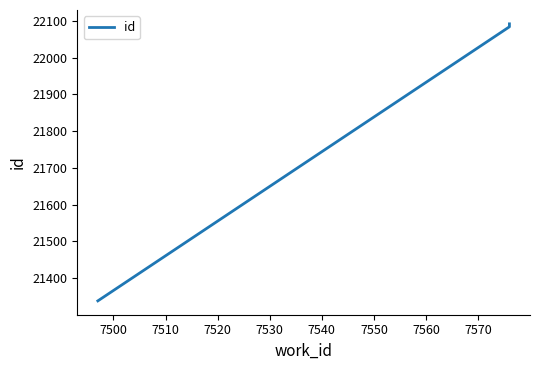

How many lines are shown in the chart?

1